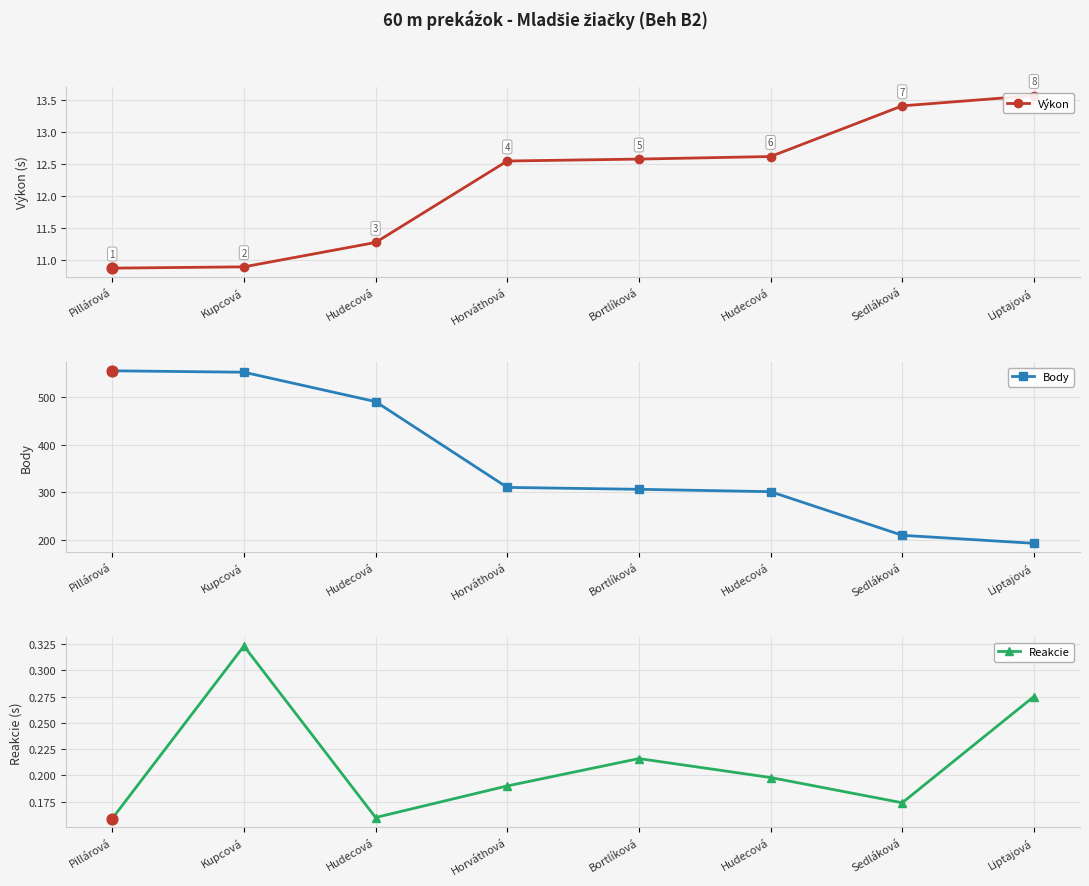

What are all the series names shown in the legend?

Výkon, Body, Reakcie